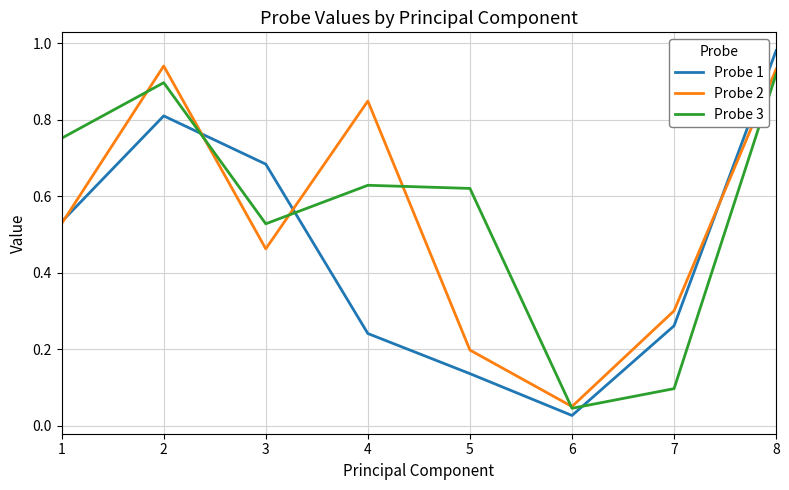

What are all the series names shown in the legend?

Probe 1, Probe 2, Probe 3